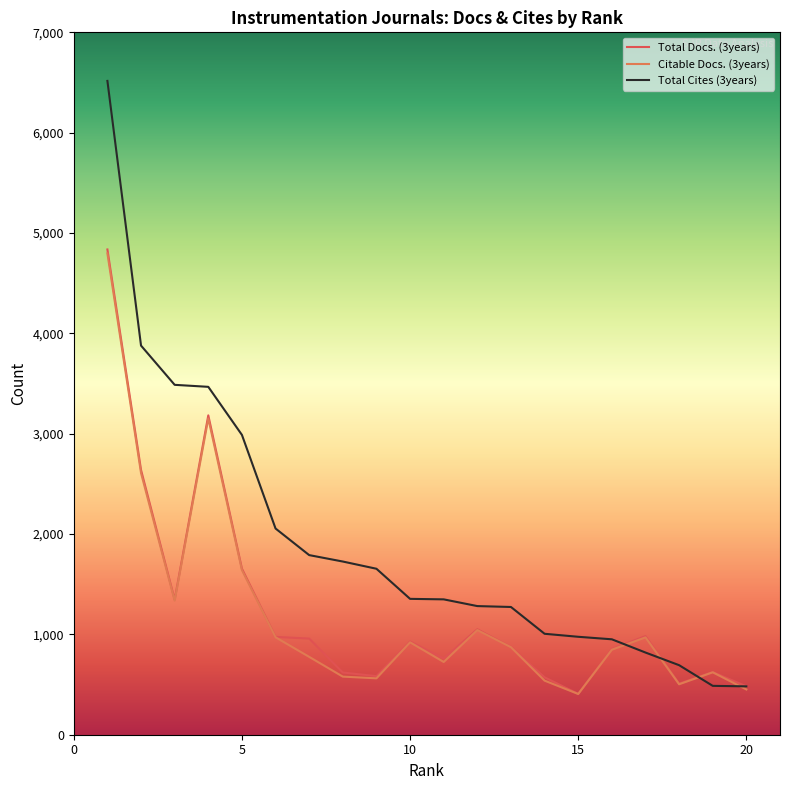

What is the highest value of the Total Cites (3years) series?

6516